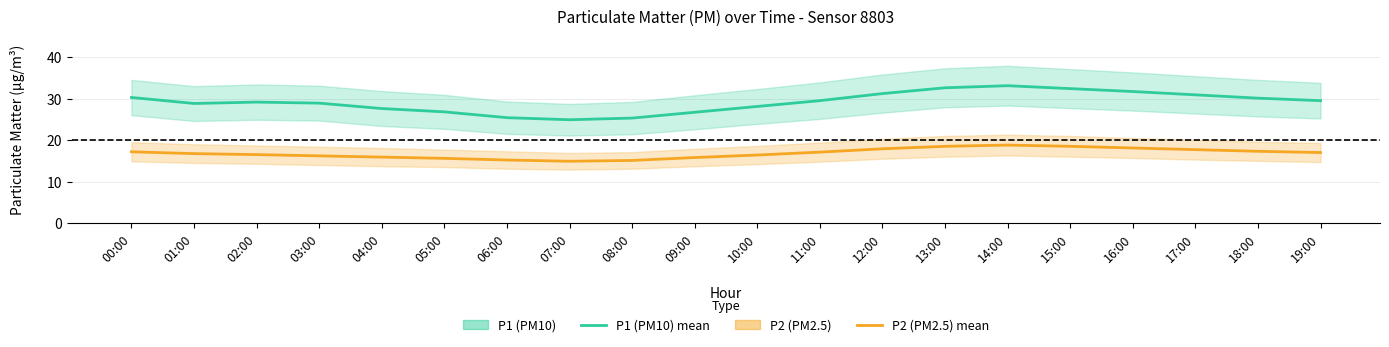

Reading left to right, transcribe all the data shown in this chart.

P1 (PM10): 00:00=30.3	01:00=28.8	02:00=29.1	03:00=28.9	04:00=27.6	05:00=26.8	06:00=25.4	07:00=24.9	08:00=25.3	09:00=26.7	10:00=28.1	11:00=29.5	12:00=31.2	13:00=32.6	14:00=33.1	15:00=32.4	16:00=31.7	17:00=30.9	18:00=30.1	19:00=29.5
P2 (PM2.5): 00:00=17.2	01:00=16.7	02:00=16.5	03:00=16.2	04:00=15.9	05:00=15.6	06:00=15.2	07:00=14.9	08:00=15.1	09:00=15.8	10:00=16.4	11:00=17.1	12:00=17.9	13:00=18.5	14:00=18.8	15:00=18.5	16:00=18.1	17:00=17.7	18:00=17.3	19:00=17.0